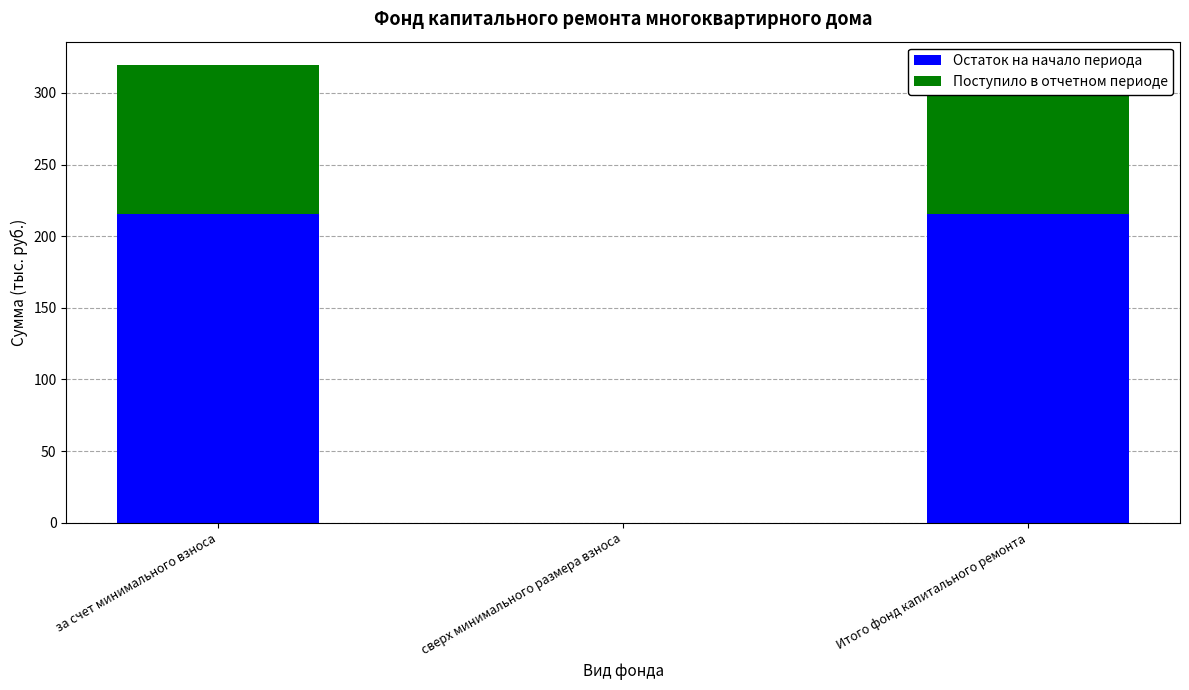

Reading left to right, list all the values displayed in this chart.

Остаток на начало периода: 215.4	0.0	215.4
Поступило в отчетном периоде: 104.4	0.0	104.4